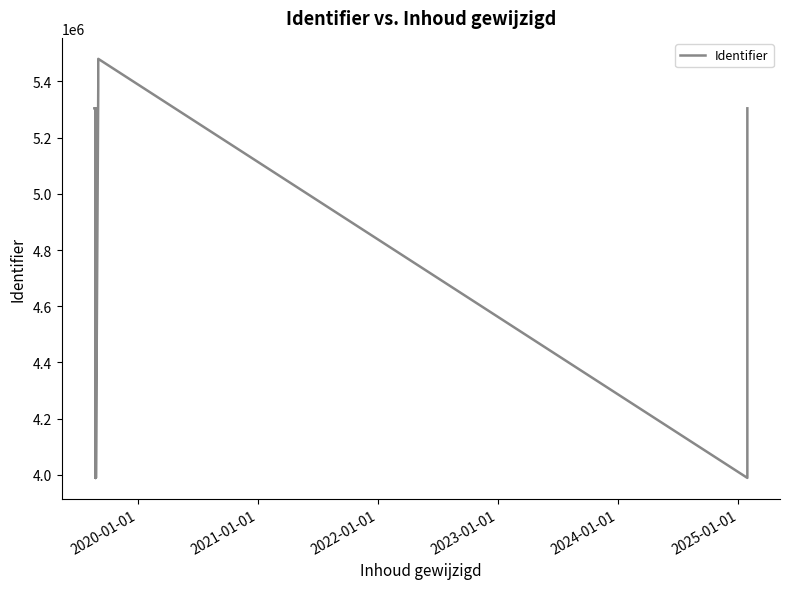

Reading left to right, transcribe all the data shown in this chart.

5304215	5304220	3989044	3989046	3989047	3989050	3989048	3989051	5304227	3989055	3989059	3989060	5304231	5304226	3989057	5378353	5480311	3989041	5304216	5304218